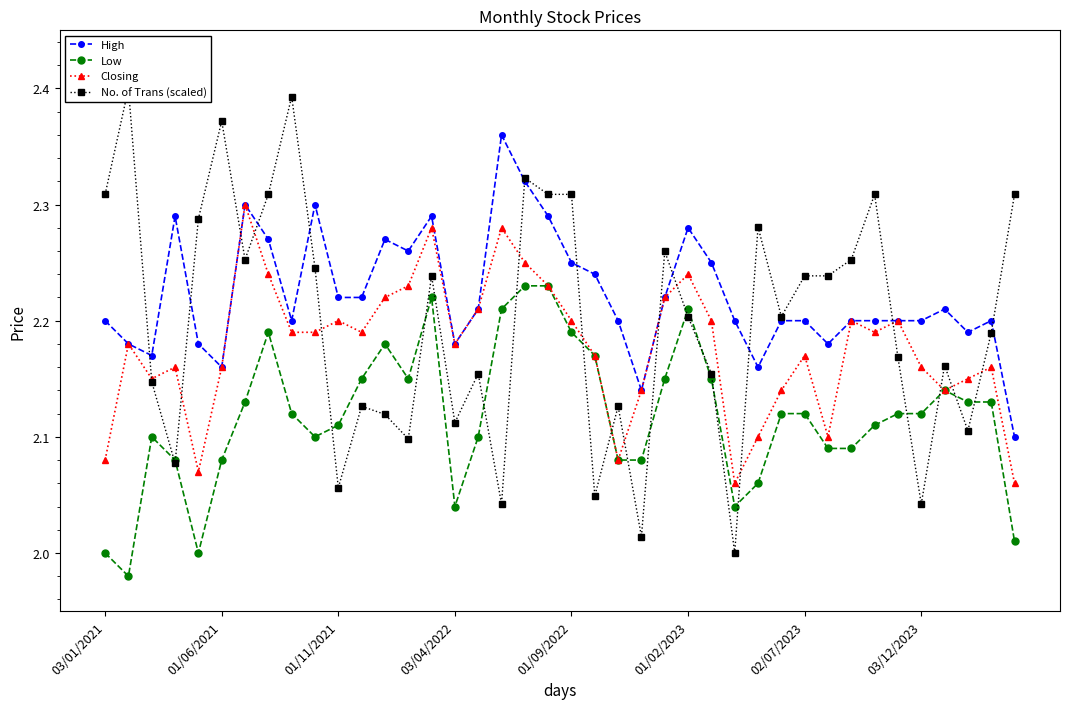

True or false: Low and High cross at least once.

False